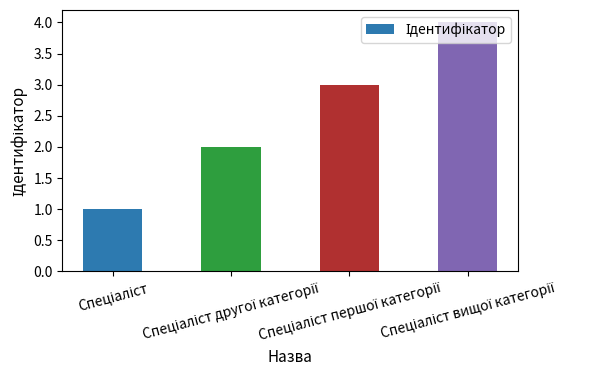

Count the values in the range 2 to 4.

3